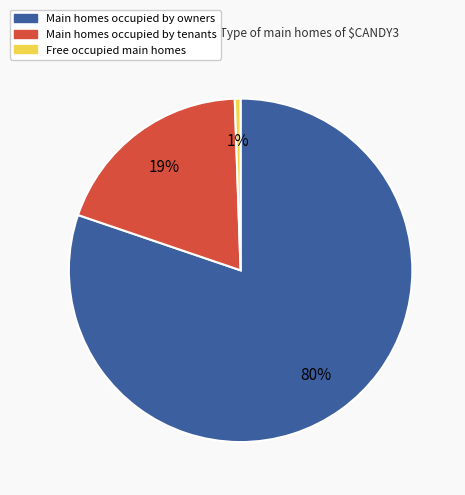

What is the largest slice in the pie chart?

Main homes occupied by owners